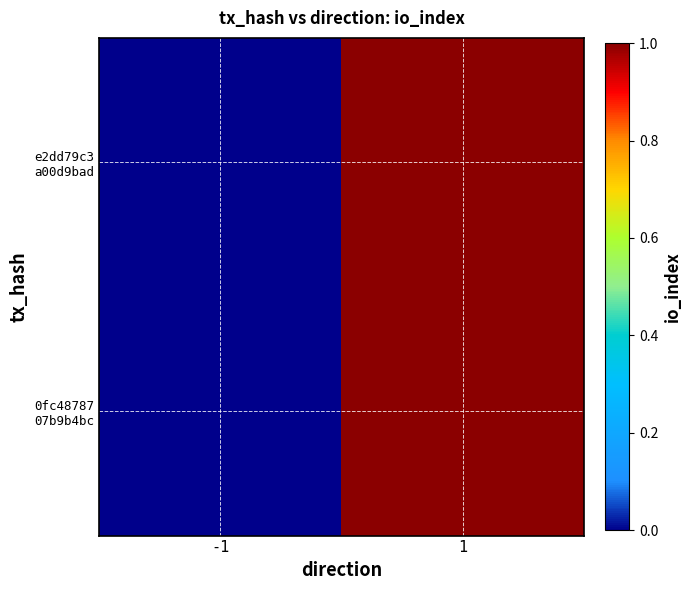

Between -1 and 1, which is larger?

1